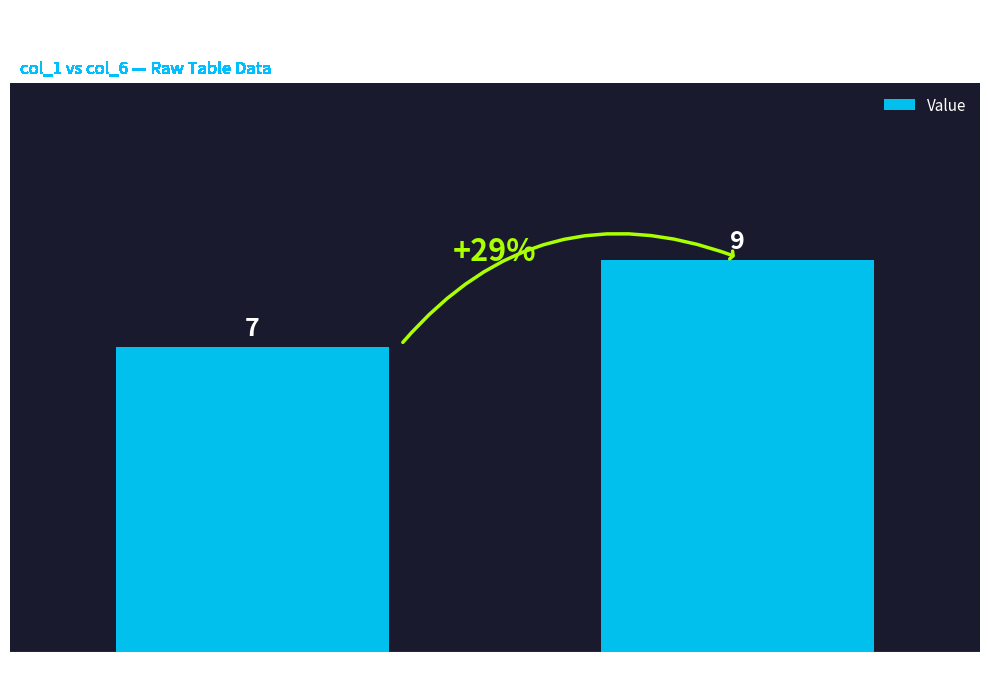

What is the change in value from col_1 (Cat 7) to col_6 (Cat 3)?

+2